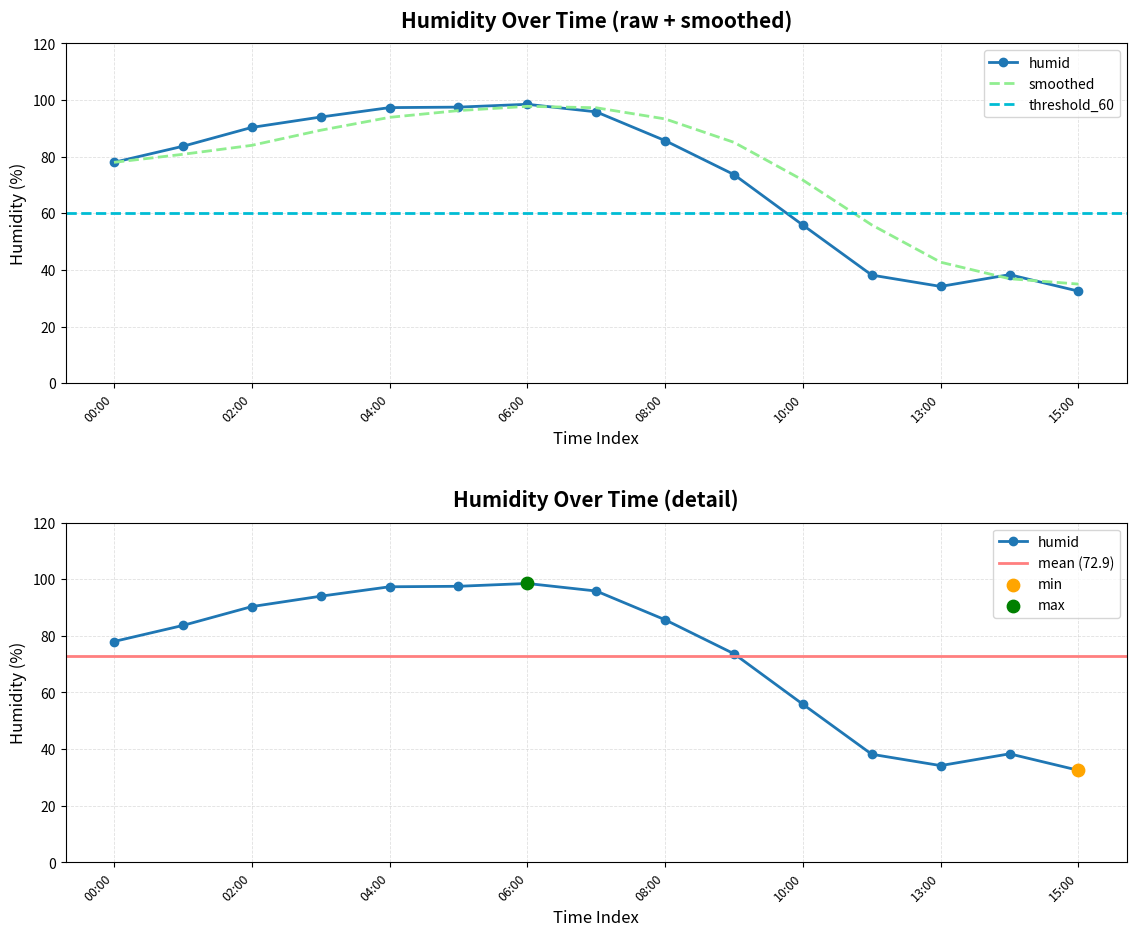

Approximately how many times larger is the value at 02:00 compared to 15:00?

2.8